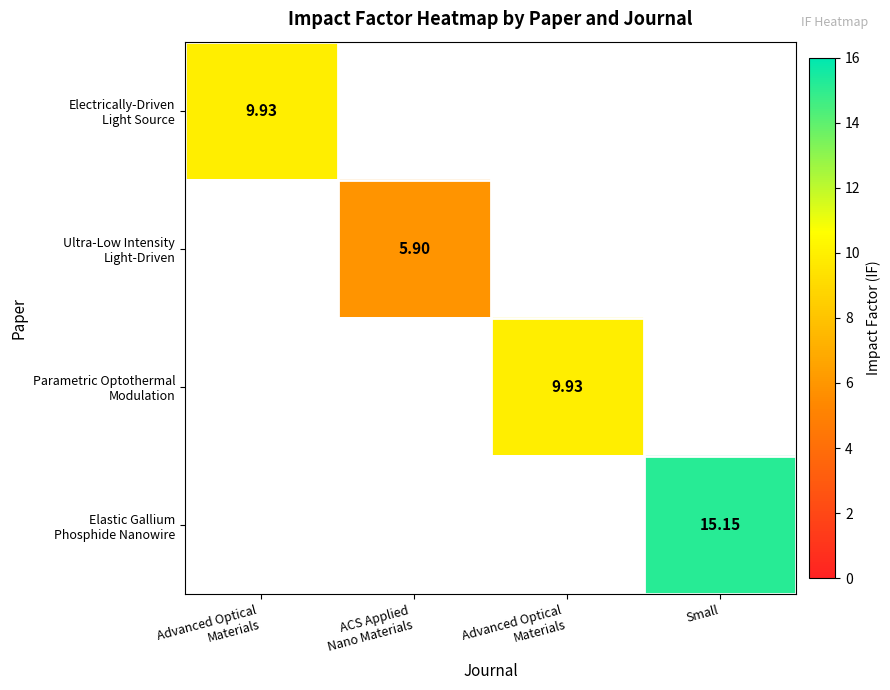

Rank the categories by Electrically-Driven Light Source value from lowest to highest.

Advanced Optical Materials, ACS Applied Nano Materials, Advanced Optical Materials, Small